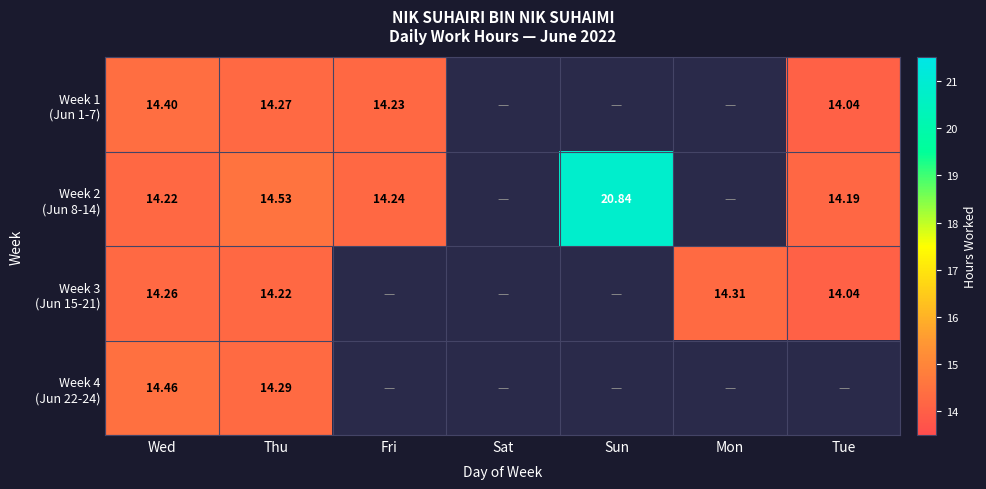

What is the sum of the Week 2 (Jun 8-14) values at Fri and Wed?

28.5